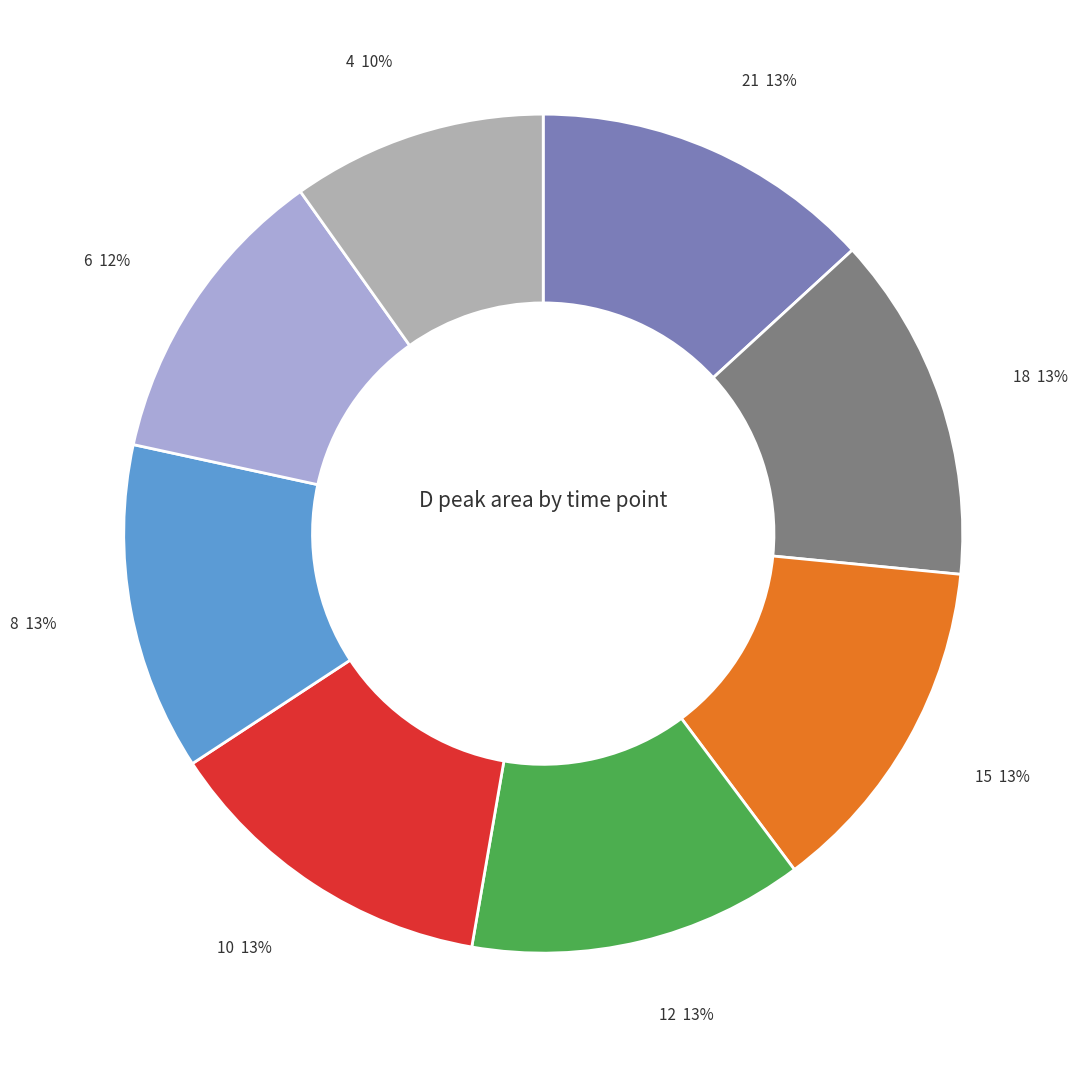

True or false: 12 accounts for 13% of the total.

True